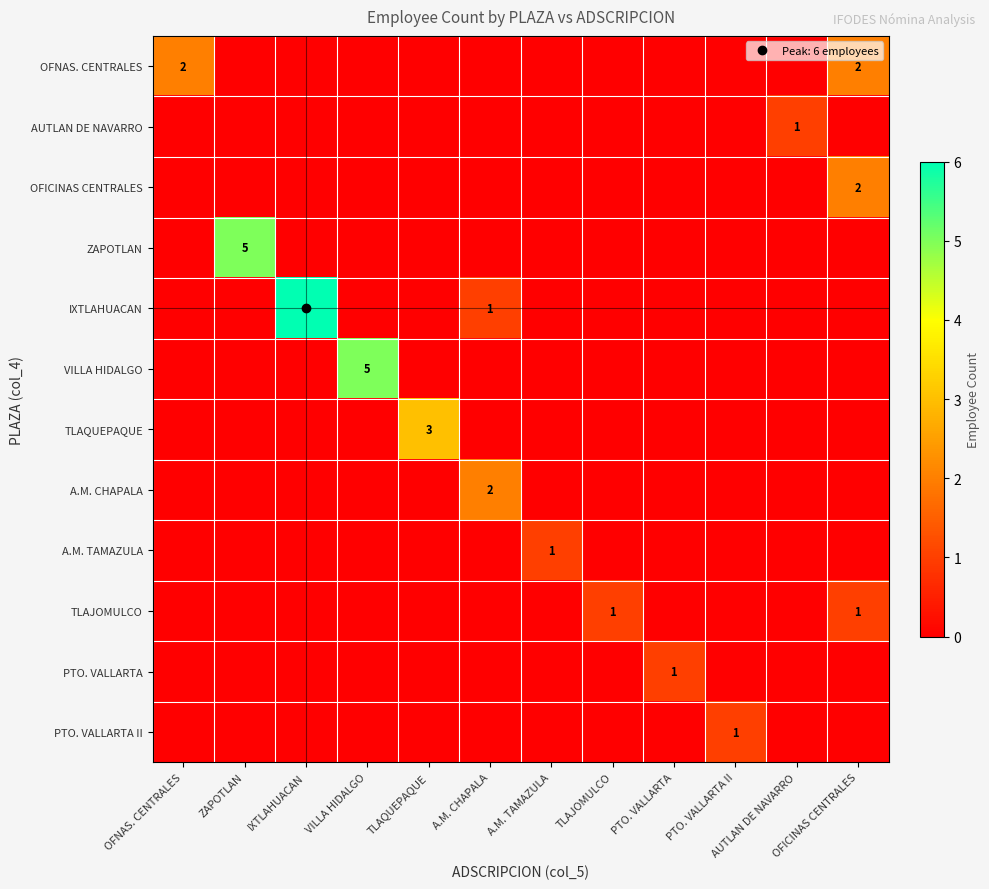

At how many categories does at least one series exceed 4?

3